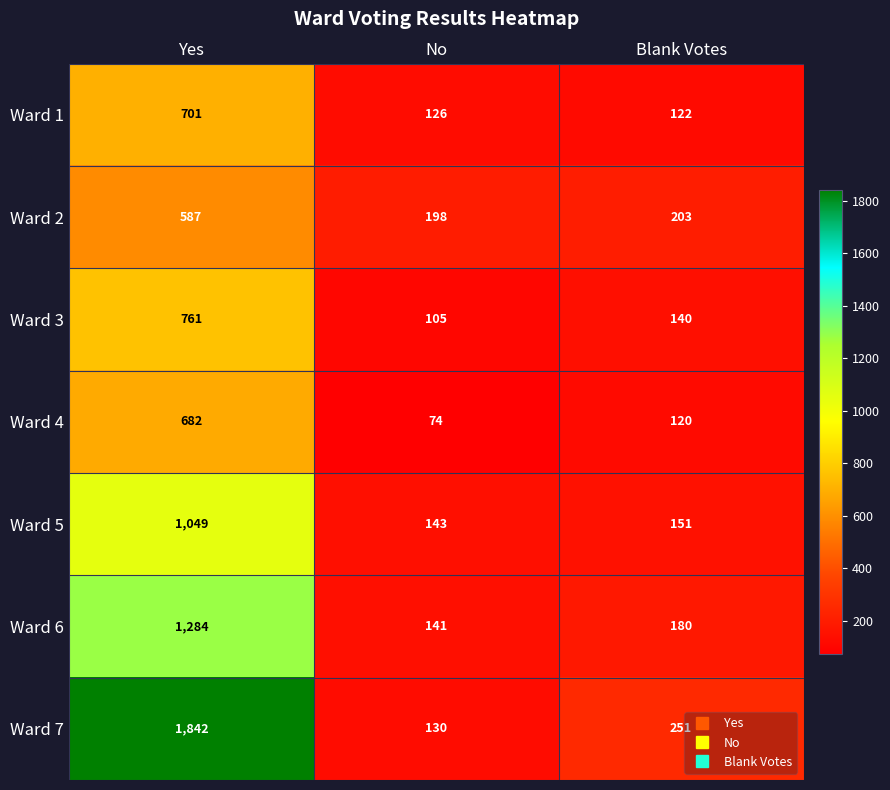

Which series has the largest total across all categories?

Ward 7